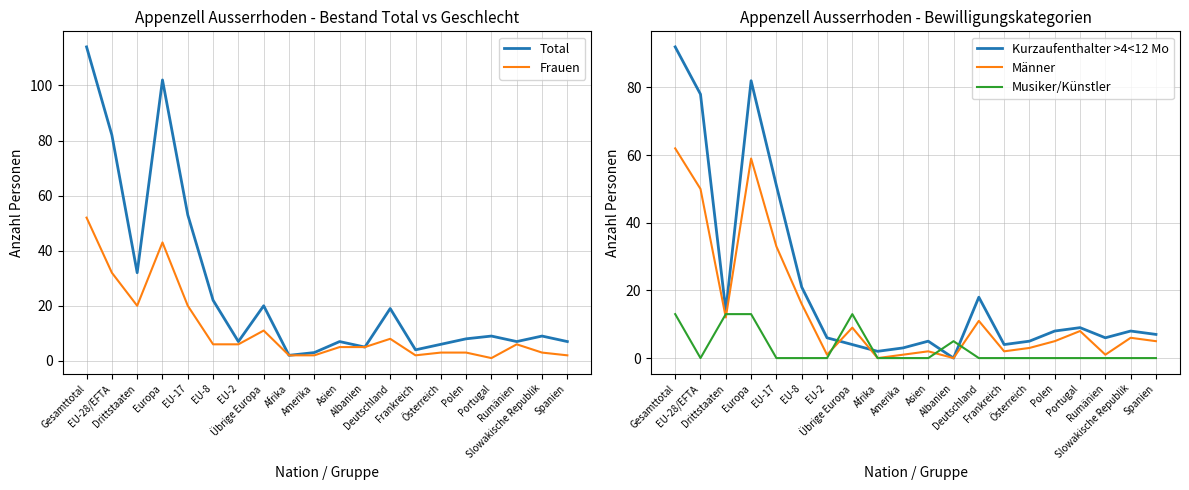

What is the difference between the maximum and minimum values in the Frauen series?

51